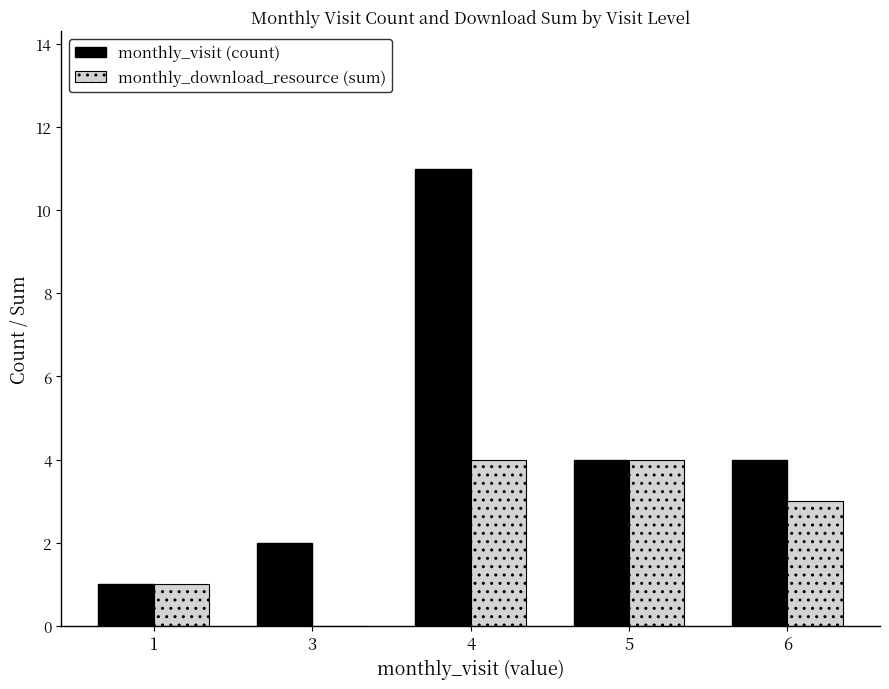

Read the monthly_download_resource (sum) value at 1.

1